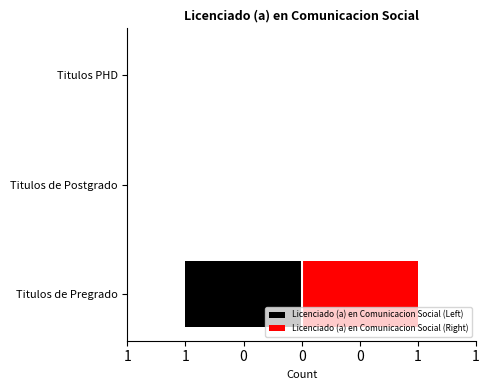

Reading left to right, extract all data points from this chart.

Licenciado (a) en Comunicacion Social (Left): -1	0	0
Licenciado (a) en Comunicacion Social (Right): 1	0	0